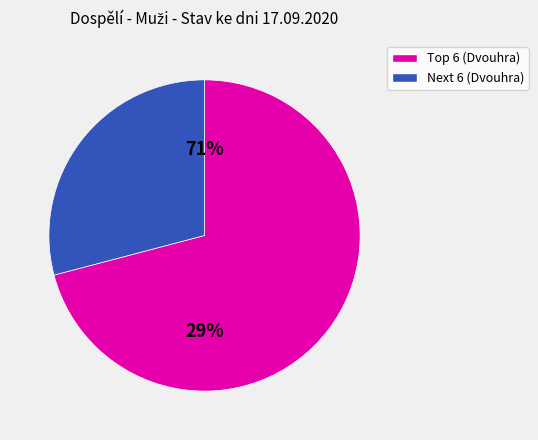

The Pham Van Thanh slice represents 17% of the pie. True or false?

False